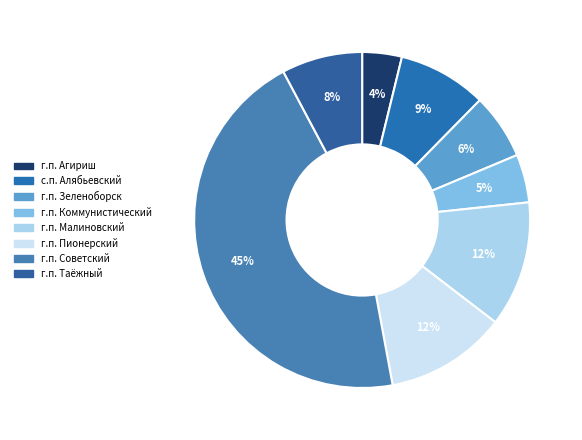

How many segments does this pie chart have?

8